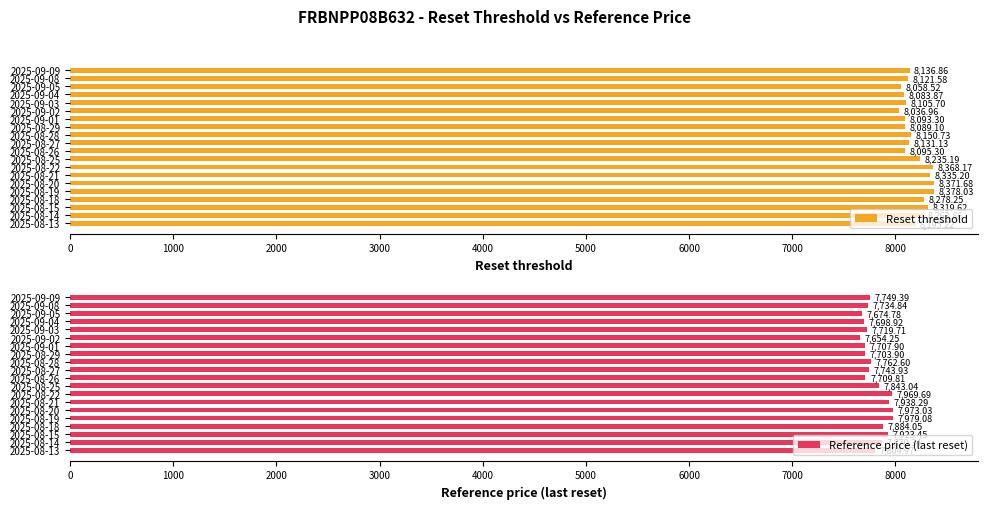

Which series has the widest spread of values?

Reset threshold